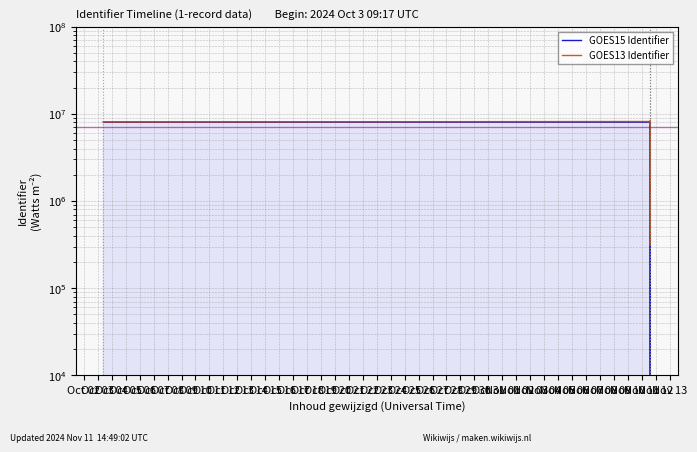

True or false: GOES15 Identifier and GOES13 Identifier intersect in this chart.

False